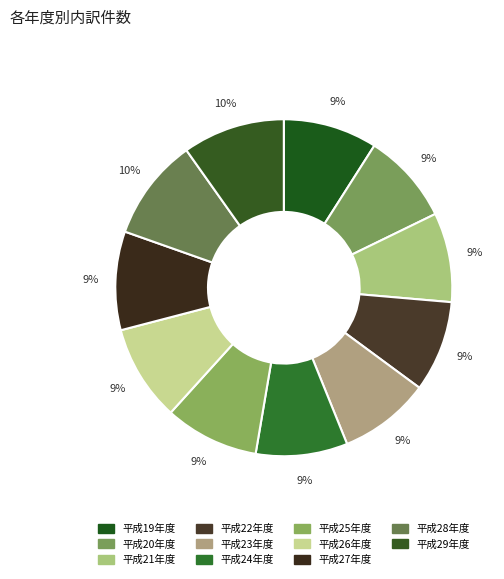

Combined, do 平成27年度 and 平成24年度 account for over 50%?

No